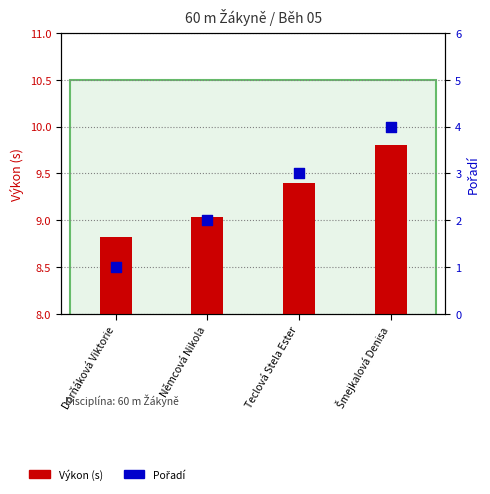

What is the total value across all series at Šmejkalová Denisa?

13.8